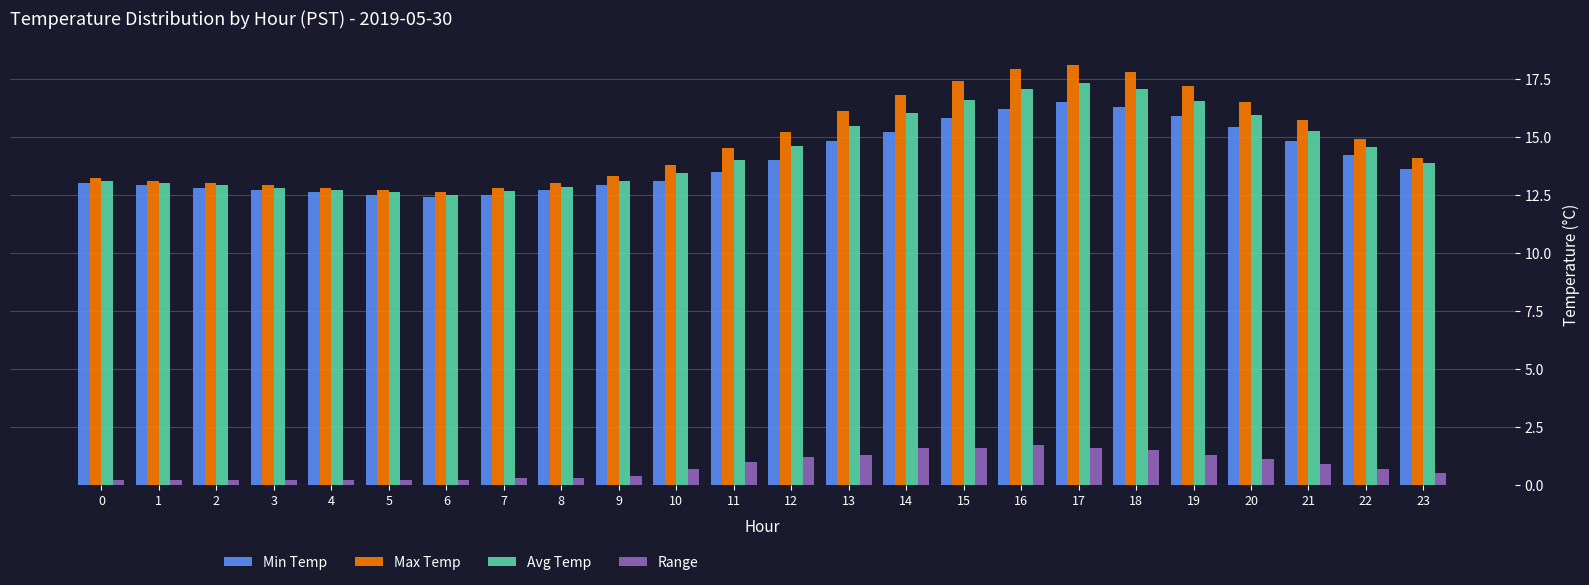

How many groups of bars are there?

24